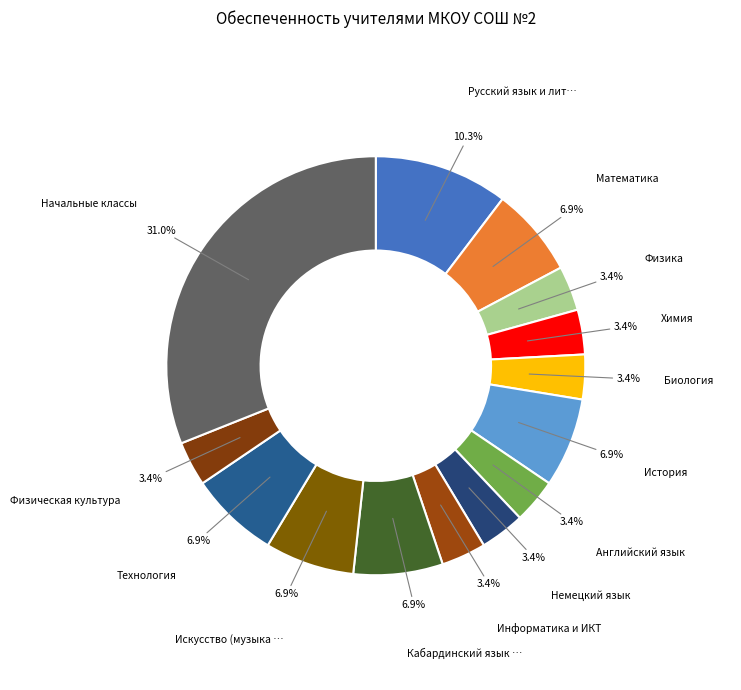

Which slice is the smallest?

Физика